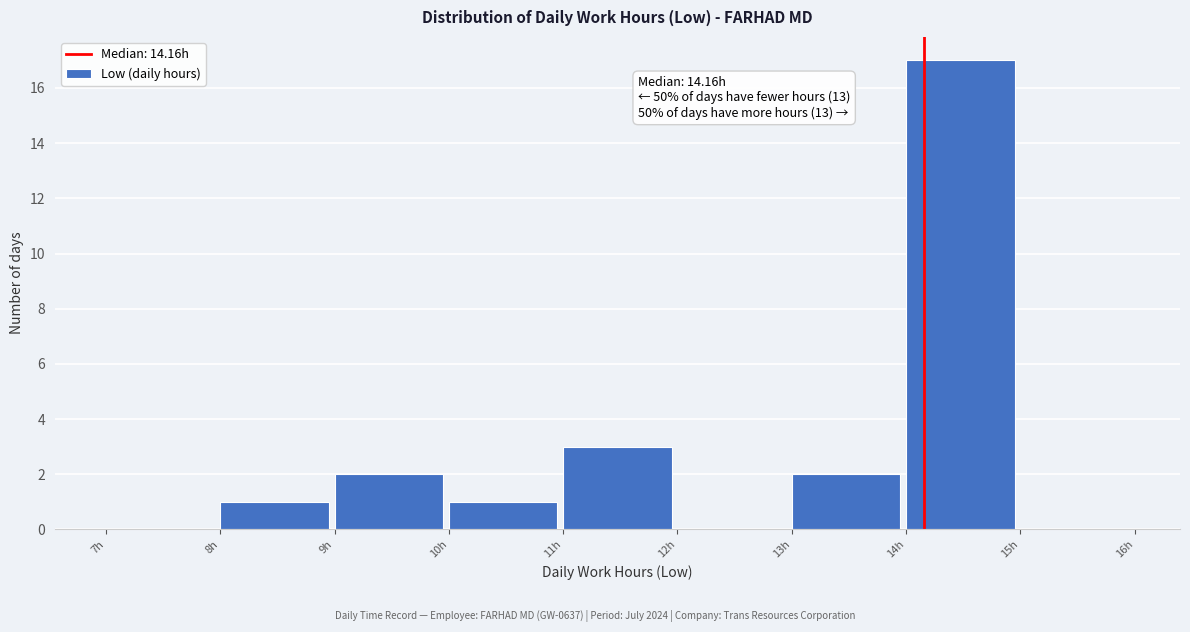

Over which range of the x-axis is the bar tallest?

14 to 15